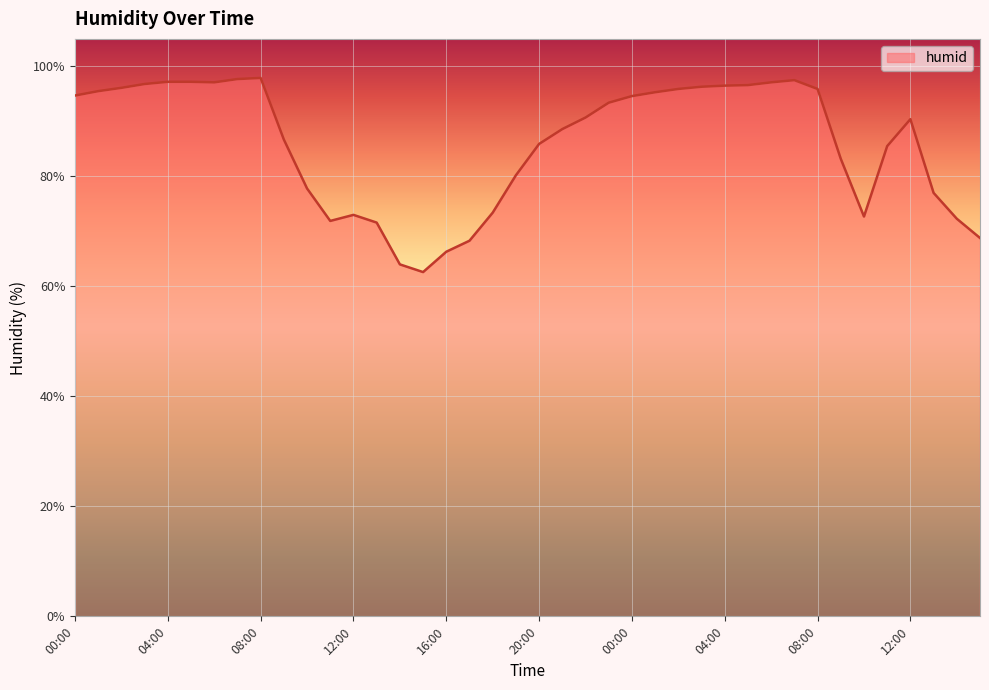

What is the maximum value shown in the chart?

97.9